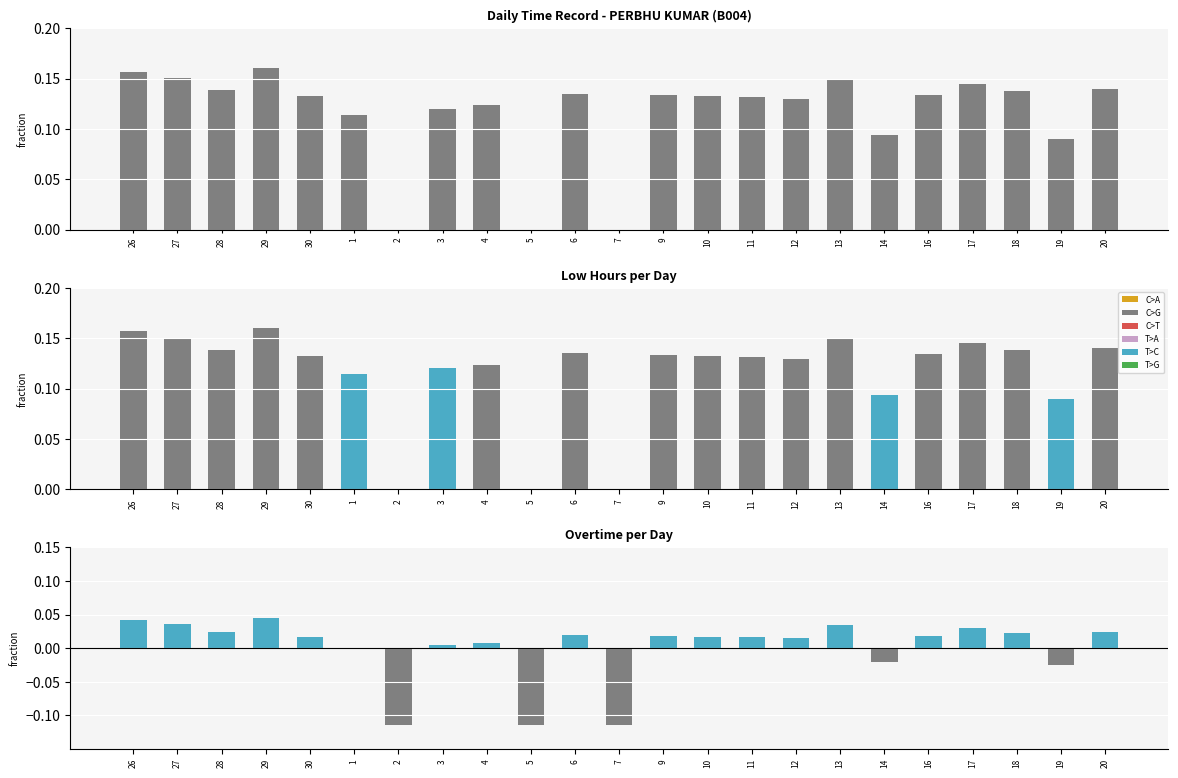

Reading left to right, list all the values displayed in this chart.

Low: 26=0.2	27=0.2	28=0.1	29=0.2	30=0.1	1=0.1	2=0.0	3=0.1	4=0.1	5=0.0	6=0.1	7=0.0	9=0.1	10=0.1	11=0.1	12=0.1	13=0.1	14=0.1	16=0.1	17=0.1	18=0.1	19=0.1	20=0.1
Residual: 26=0.0	27=0.0	28=0.0	29=0.0	30=0.0	1=-0.0	2=-0.1	3=0.0	4=0.0	5=-0.1	6=0.0	7=-0.1	9=0.0	10=0.0	11=0.0	12=0.0	13=0.0	14=-0.0	16=0.0	17=0.0	18=0.0	19=-0.0	20=0.0